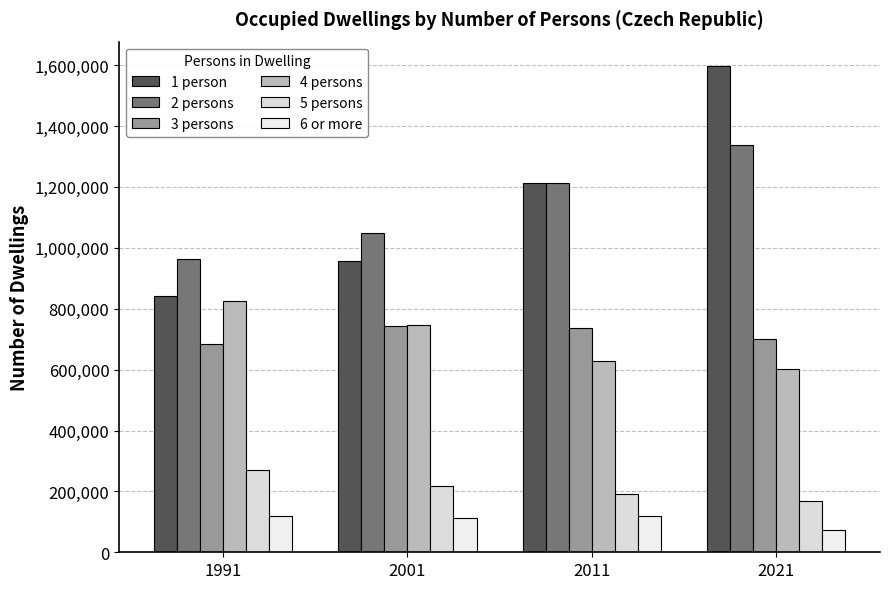

What is the spread (max minus min) of values at 2021?

1523685